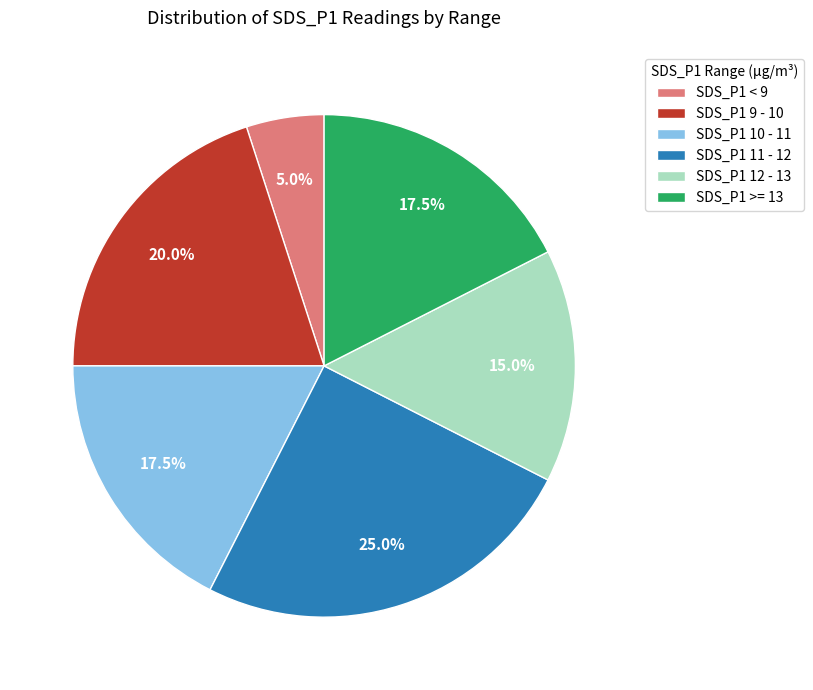

What portion of the pie excludes SDS_P1 9 - 10?

80.0%